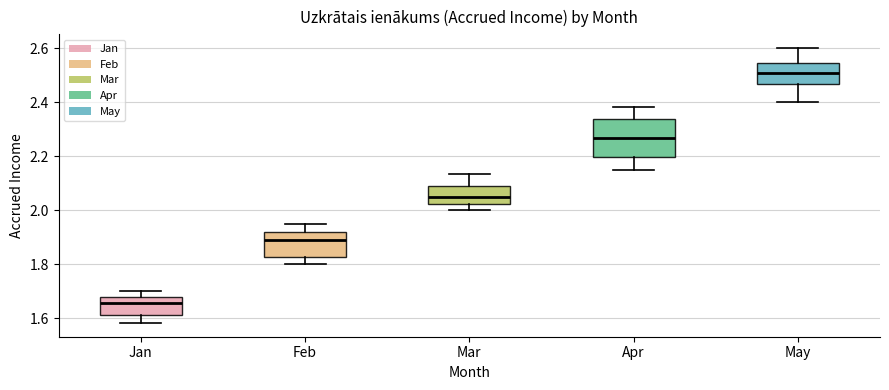

Reading left to right, transcribe this box plot: for each box, give where its median line is, the range the box spans, and where its two whiskers end, as read against the y-axis. The values are not printed on the chart, so give them approximately, as read against the axis.

Jan: median 1.66, box 1.62 to 1.68, whiskers 1.58 to 1.70
Feb: median 1.90, box 1.82 to 1.92, whiskers 1.80 to 1.96
Mar: median 2.06, box 2.02 to 2.10, whiskers 2.00 to 2.14
Apr: median 2.26, box 2.20 to 2.34, whiskers 2.16 to 2.38
May: median 2.50, box 2.46 to 2.54, whiskers 2.40 to 2.60